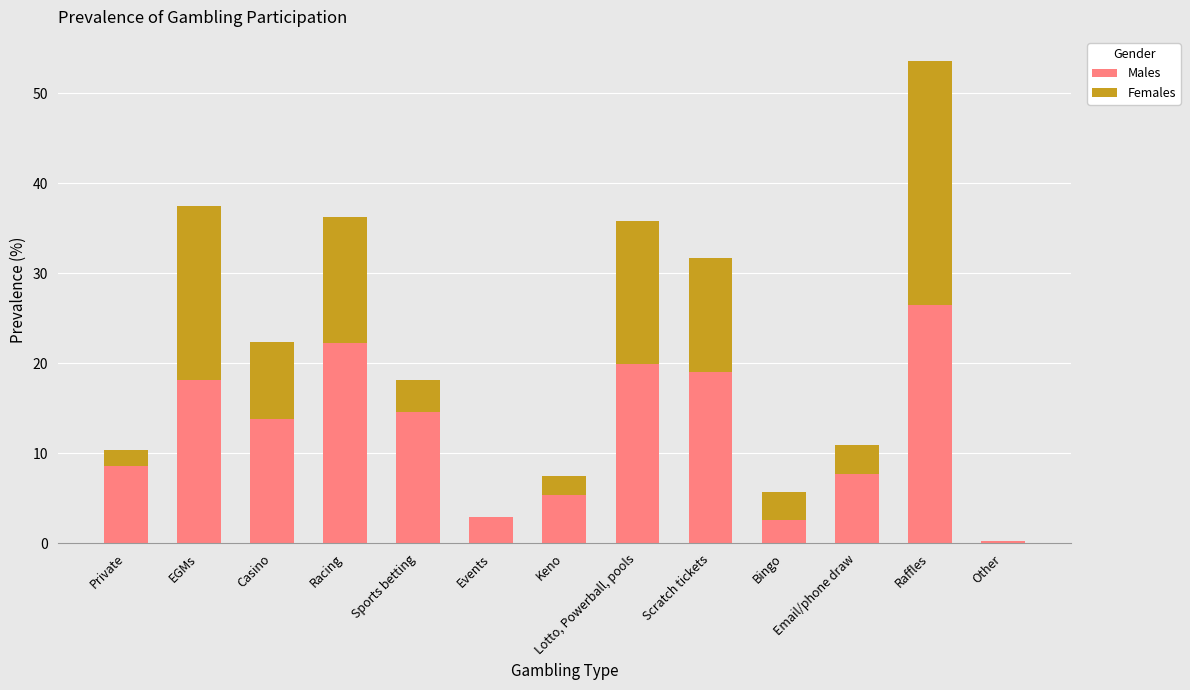

At which category is the sum across all series the highest?

Raffles